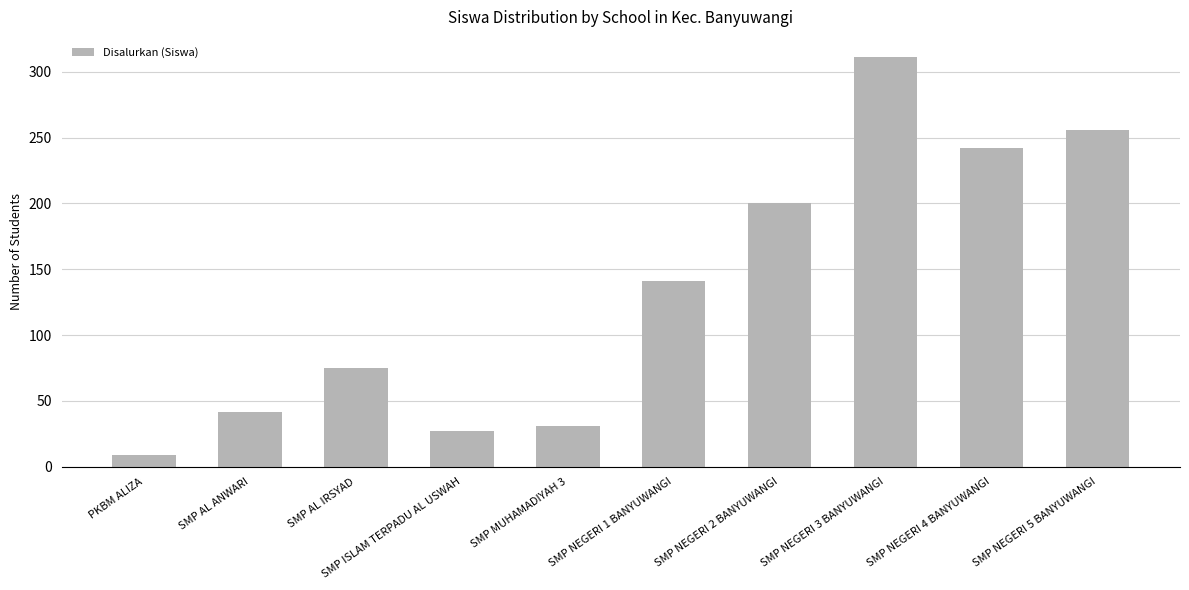

Reading right to left, what are all the values shown in this chart?

256	242	311	200	141	31	27	75	42	9